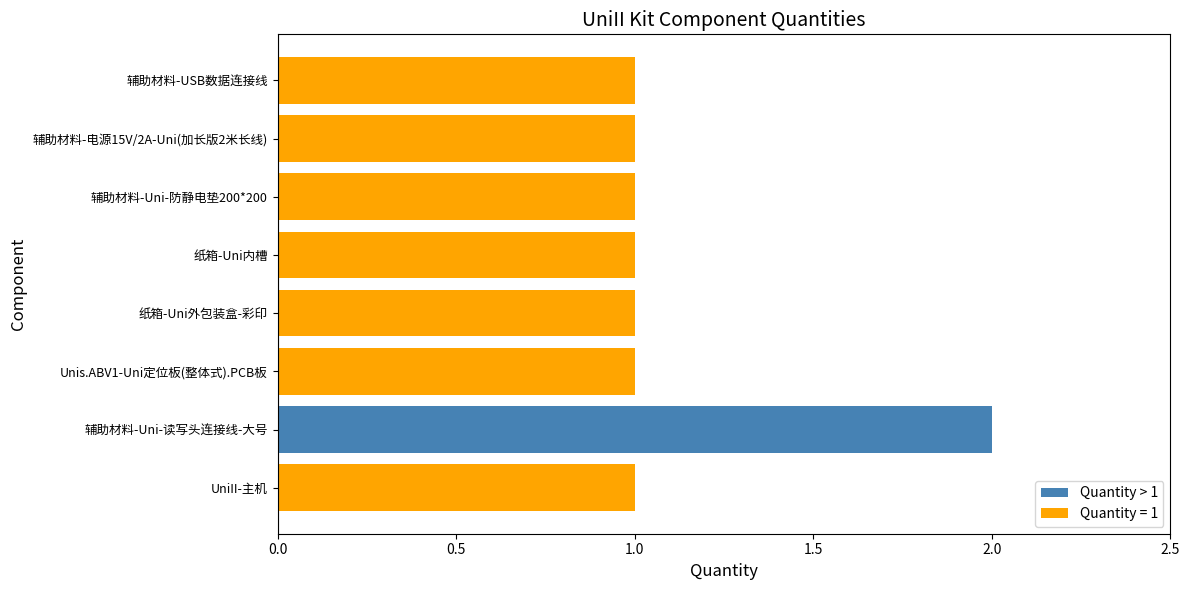

The chart shows a value of 1 at 纸箱-Uni外包装盒-彩印. True or false?

True